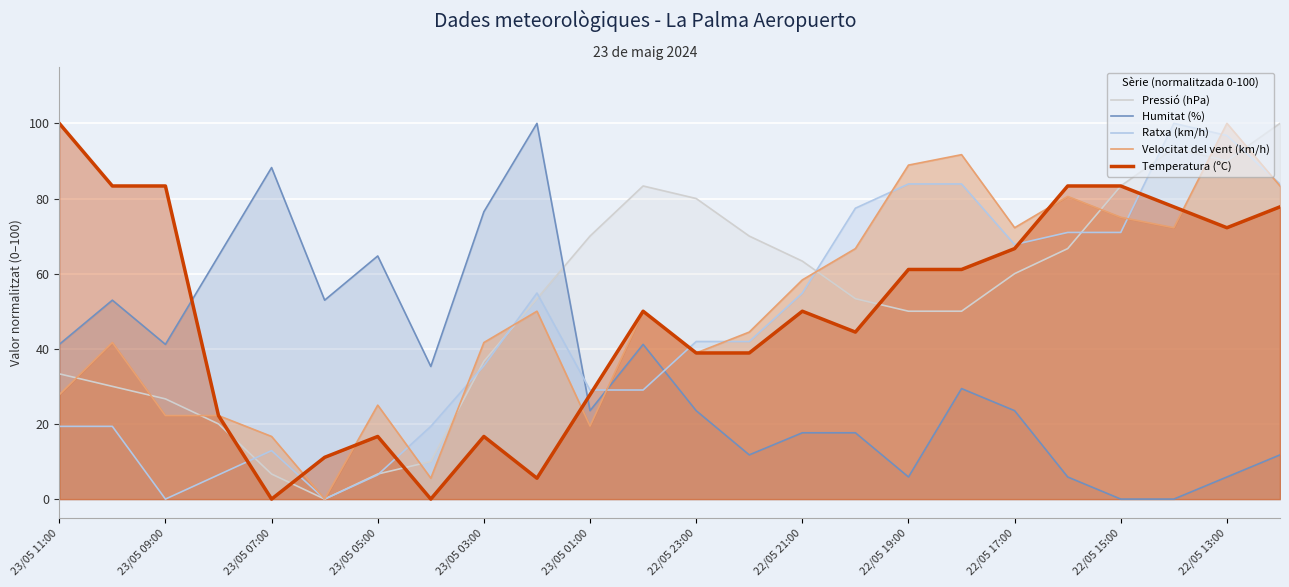

What is the maximum value shown in the chart?

100.0